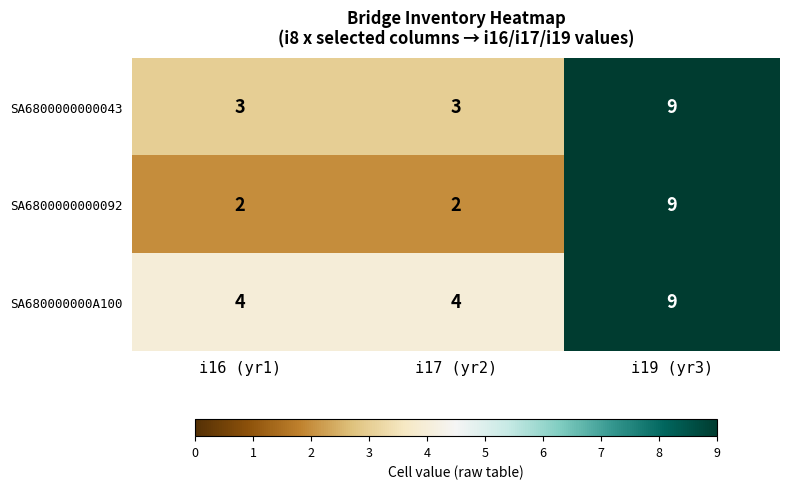

Rank the series by their average value, from highest to lowest.

SA680000000A100, SA6800000000043, SA6800000000092